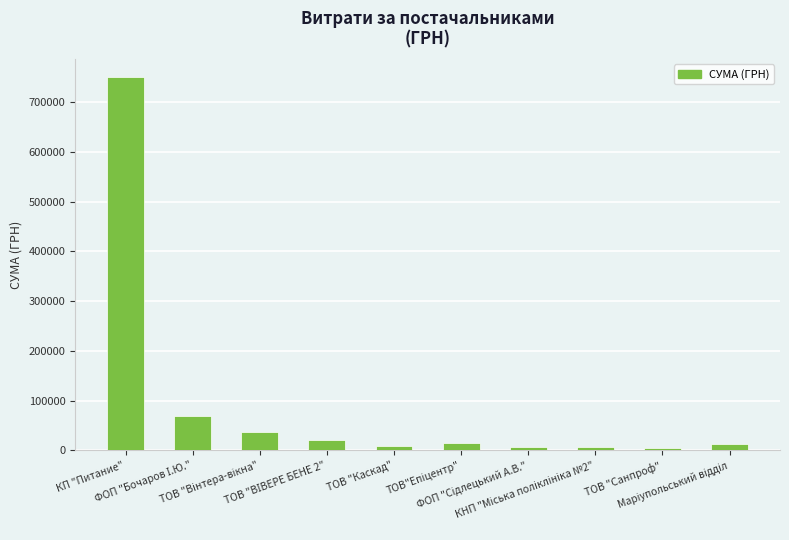

What is the greatest value displayed?

750109.4